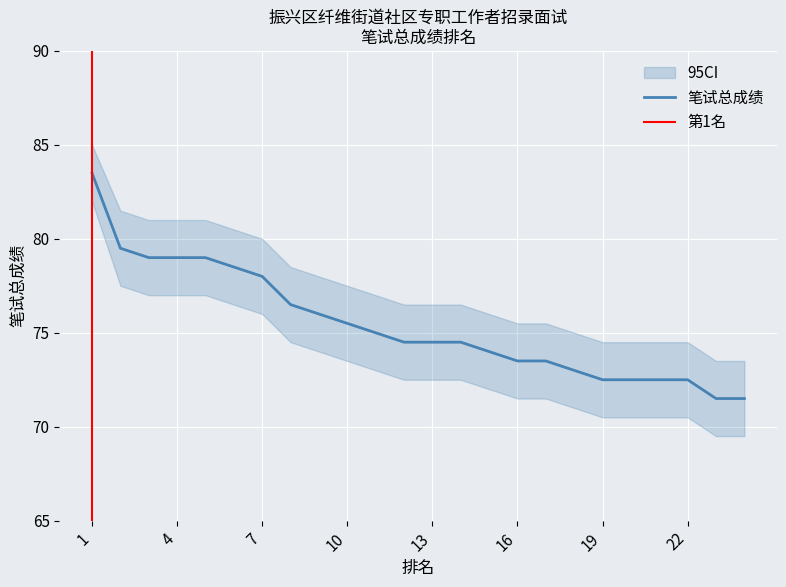

The 笔试总成绩 series shows 78.0 at 7. True or false?

True